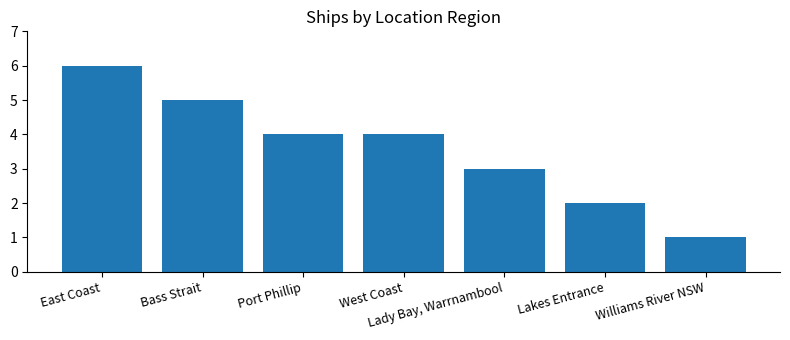

What is the value of the 6th bar from the left?

2